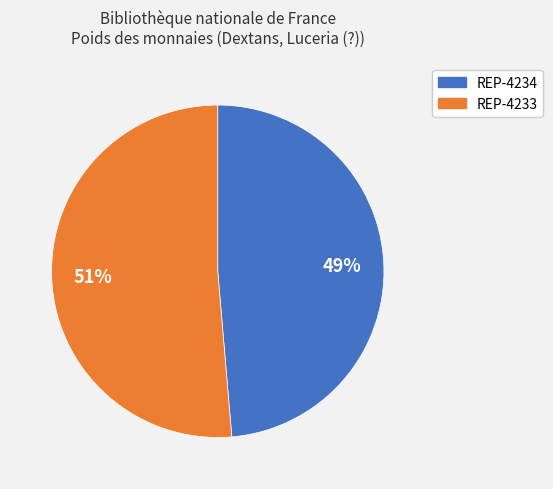

Between REP-4233 and REP-4234, which is larger?

REP-4233